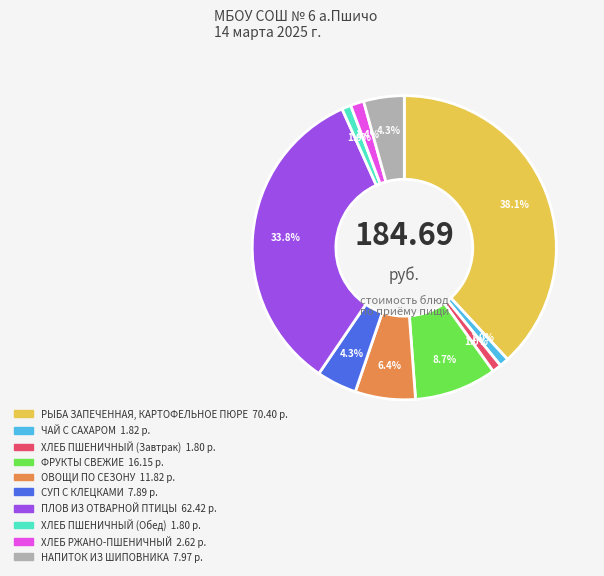

Which category has the biggest portion of the pie?

РЫБА ЗАПЕЧЕННАЯ, КАРТОФЕЛЬНОЕ ПЮРЕ